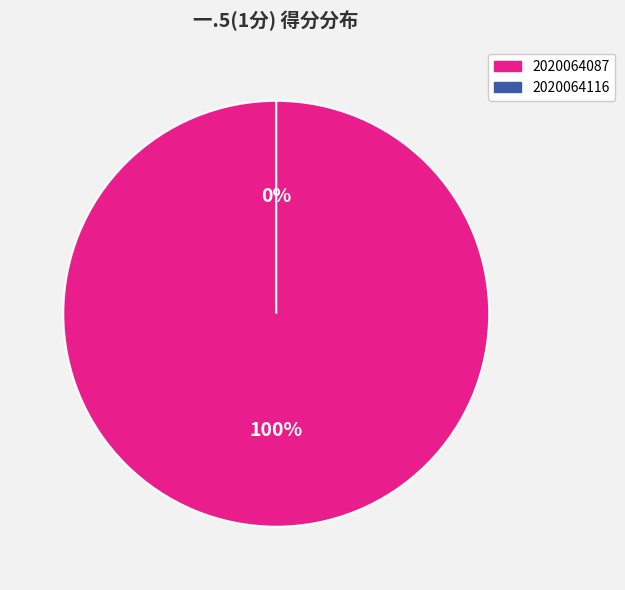

What is the change in value from 2020064087 to 2020064116?

-1